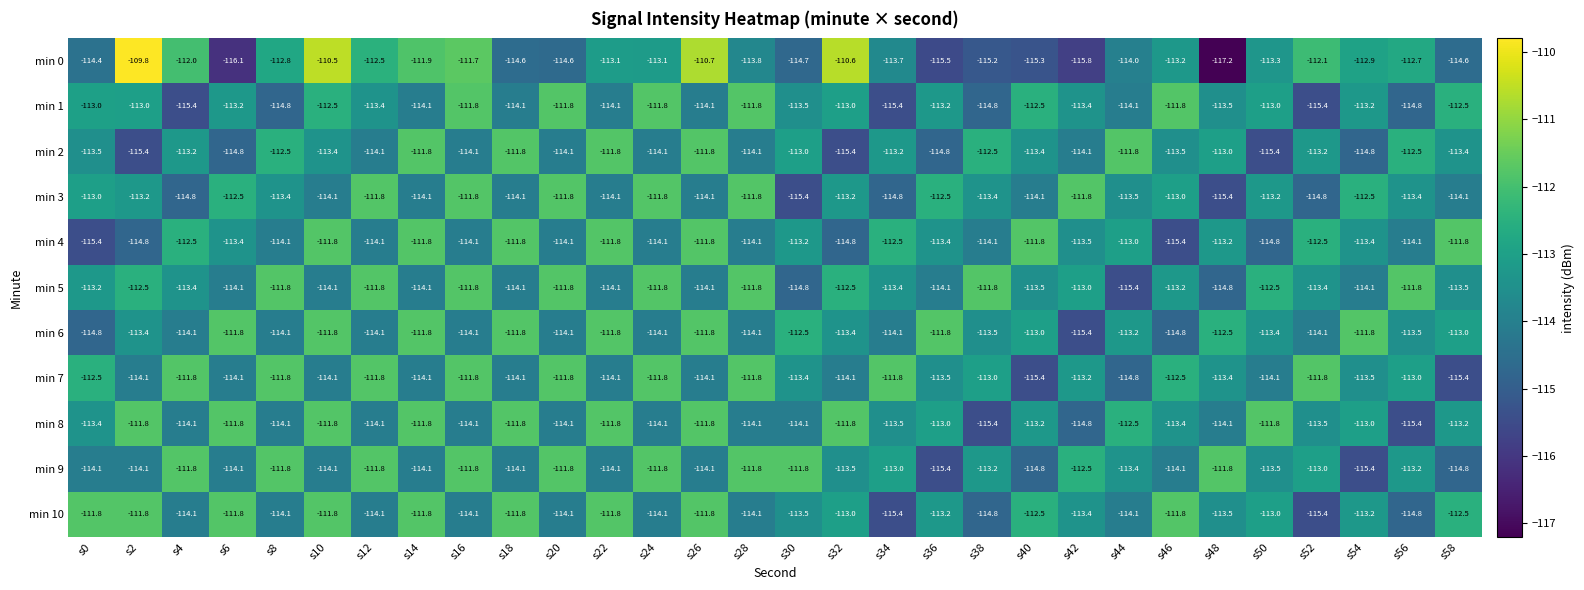

What is the difference between the highest and lowest values at s0?

3.6